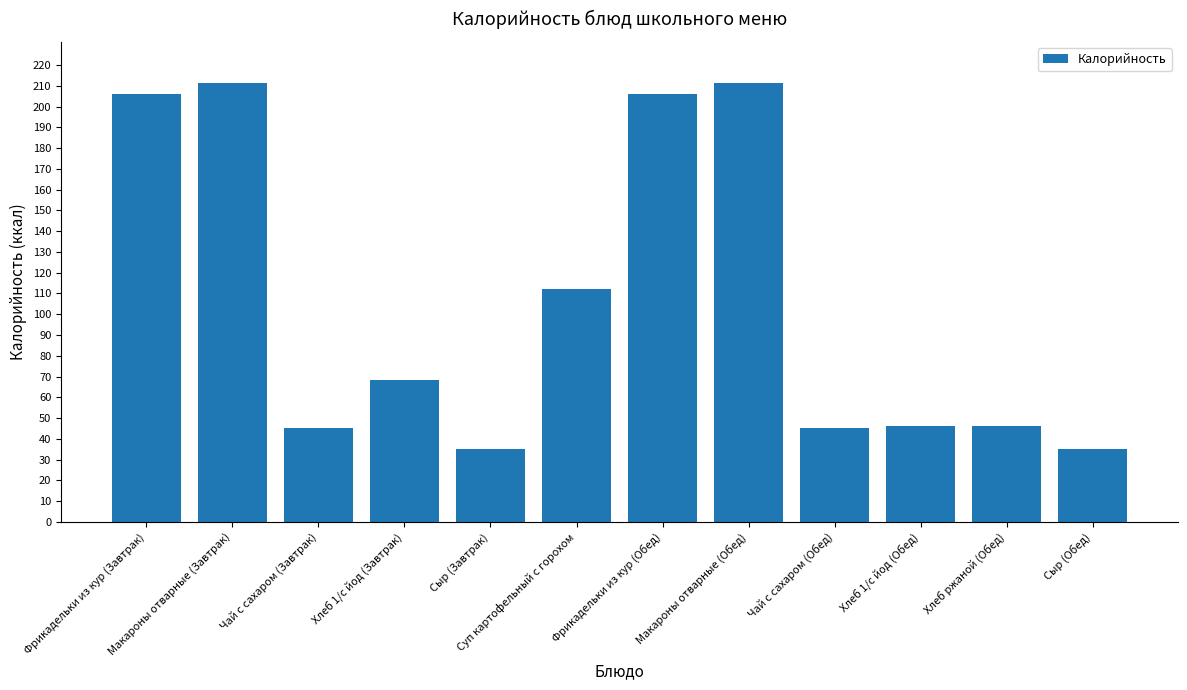

Reading left to right, transcribe all the data shown in this chart.

206.2	211.1	45.1	68.4	35.0	112.1	206.2	211.1	45.1	46.4	46.4	35.0